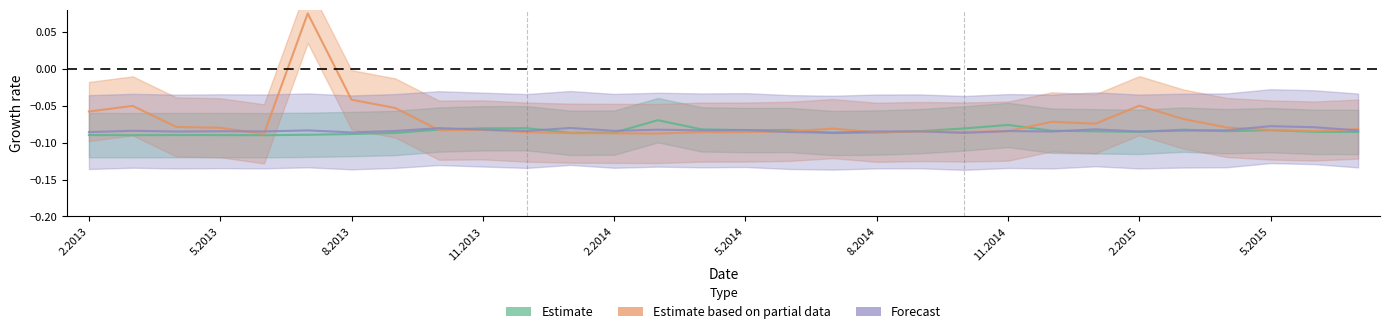

How many intersections are there between Forecast and Estimate?

8